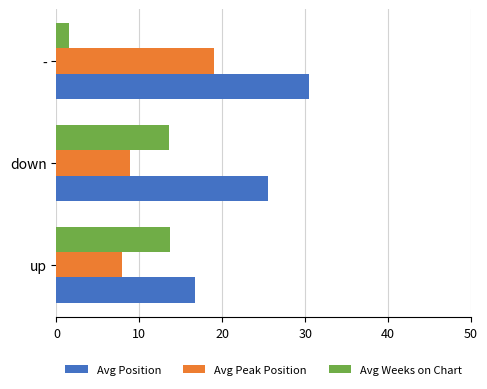

List the series in order of their peak value, highest first.

Avg Position, Avg Peak Position, Avg Weeks on Chart